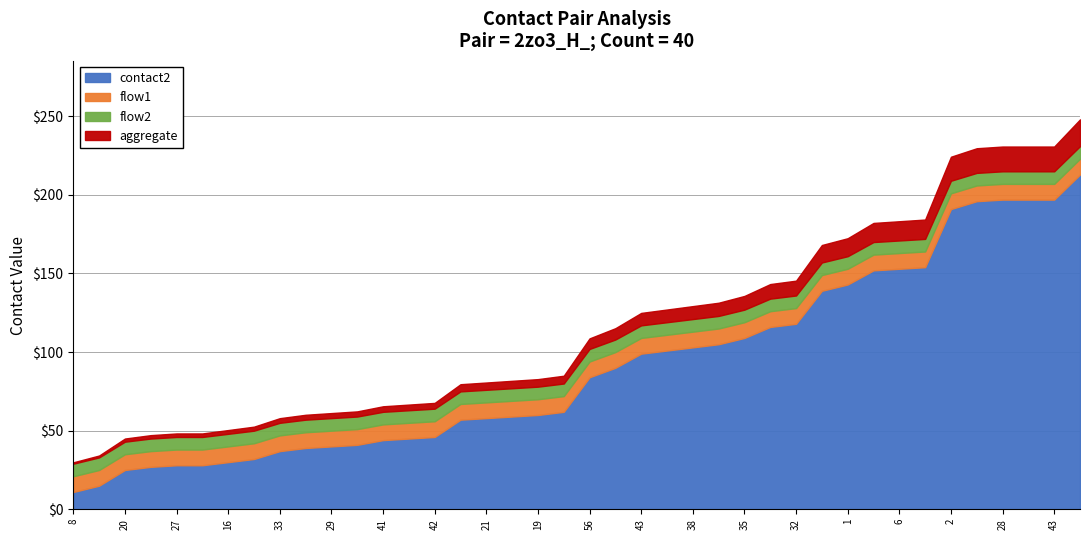

What is the average value of the contact2 series?

91.0